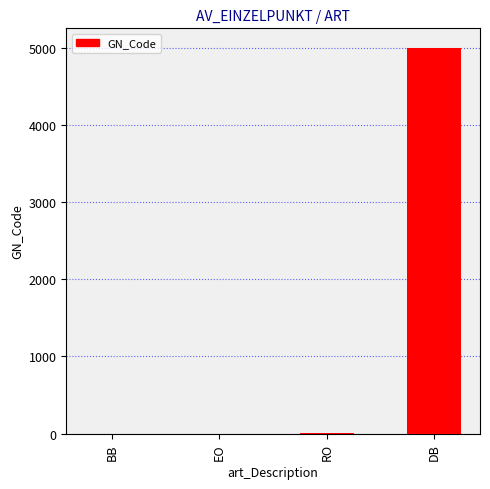

The chart shows a value of 1738 at BB. True or false?

False